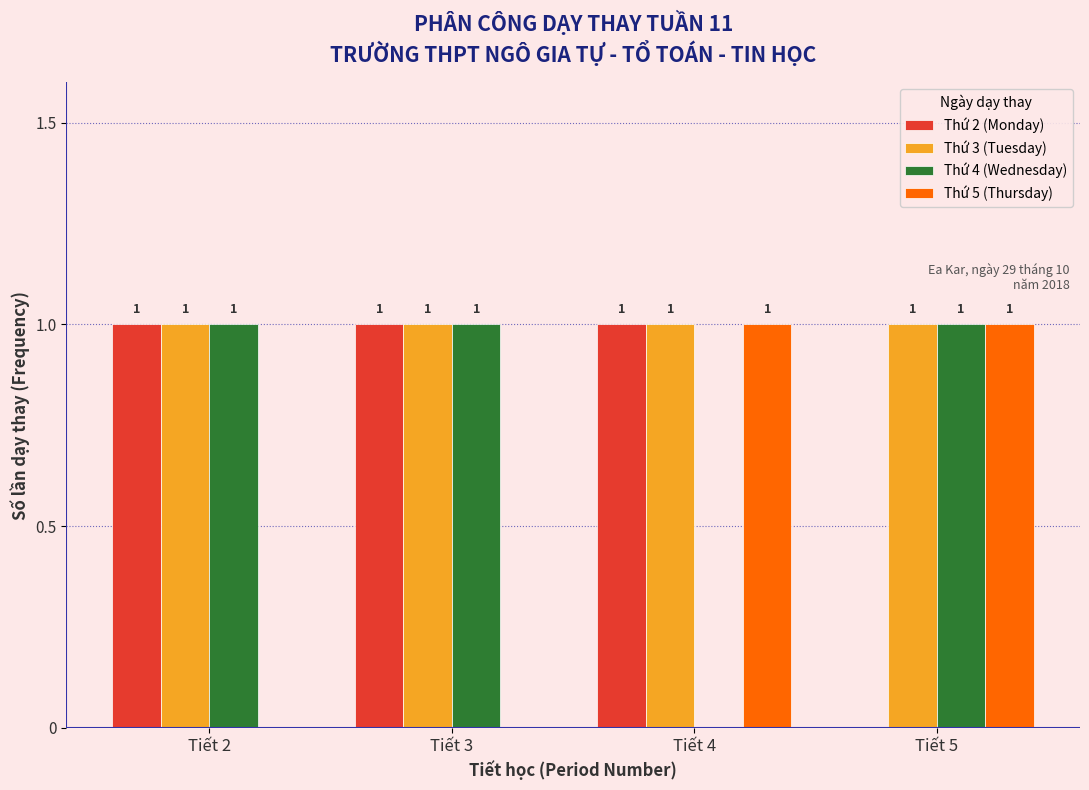

Reading right to left, what are all the values shown in this chart?

Thứ 2 (Monday): Tiết 5=0	Tiết 4=1	Tiết 3=1	Tiết 2=1
Thứ 3 (Tuesday): Tiết 5=1	Tiết 4=1	Tiết 3=1	Tiết 2=1
Thứ 4 (Wednesday): Tiết 5=1	Tiết 4=0	Tiết 3=1	Tiết 2=1
Thứ 5 (Thursday): Tiết 5=1	Tiết 4=1	Tiết 3=0	Tiết 2=0